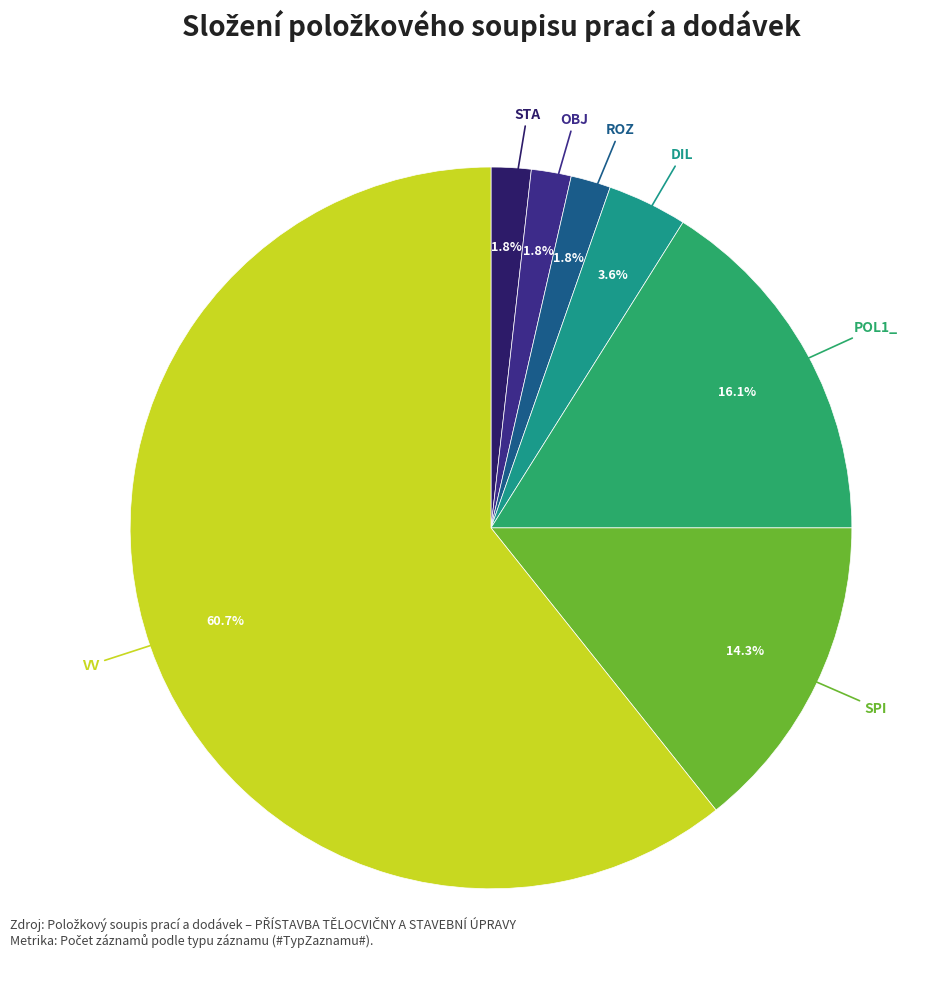

Does any single category account for the majority?

Yes